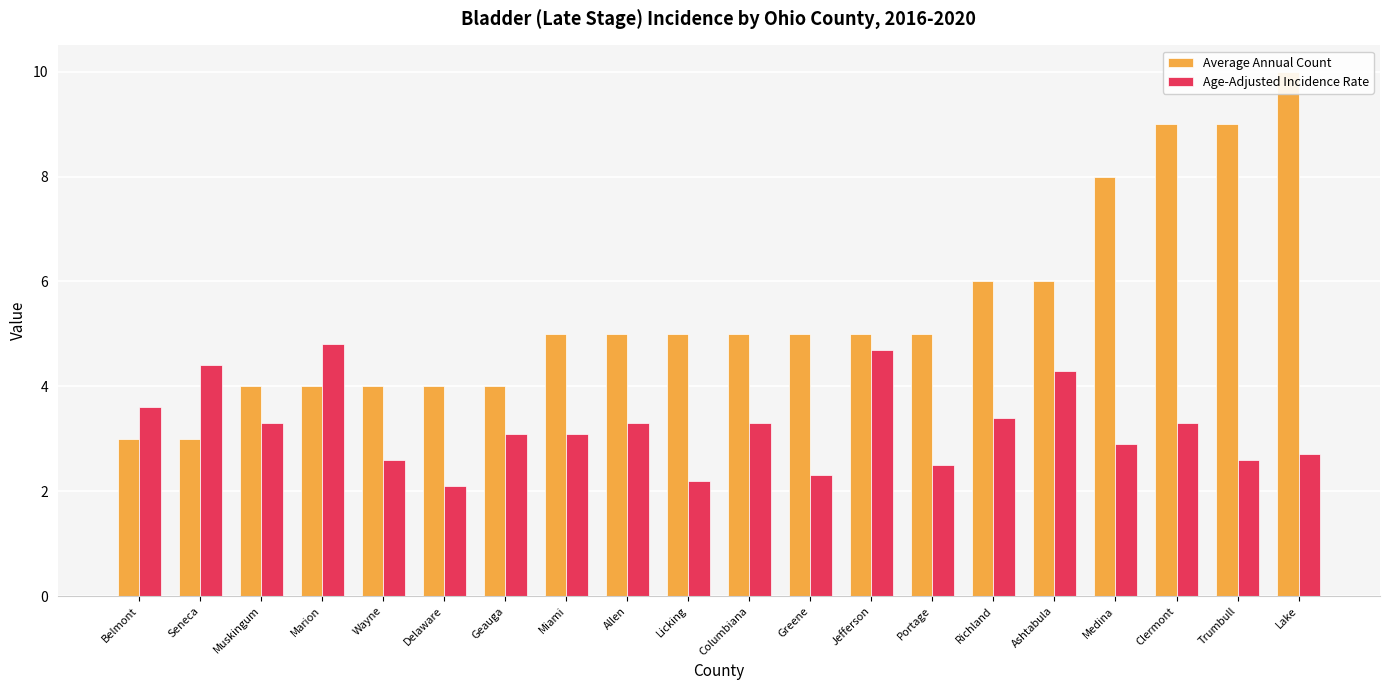

What is the maximum value for Average Annual Count?

10.0